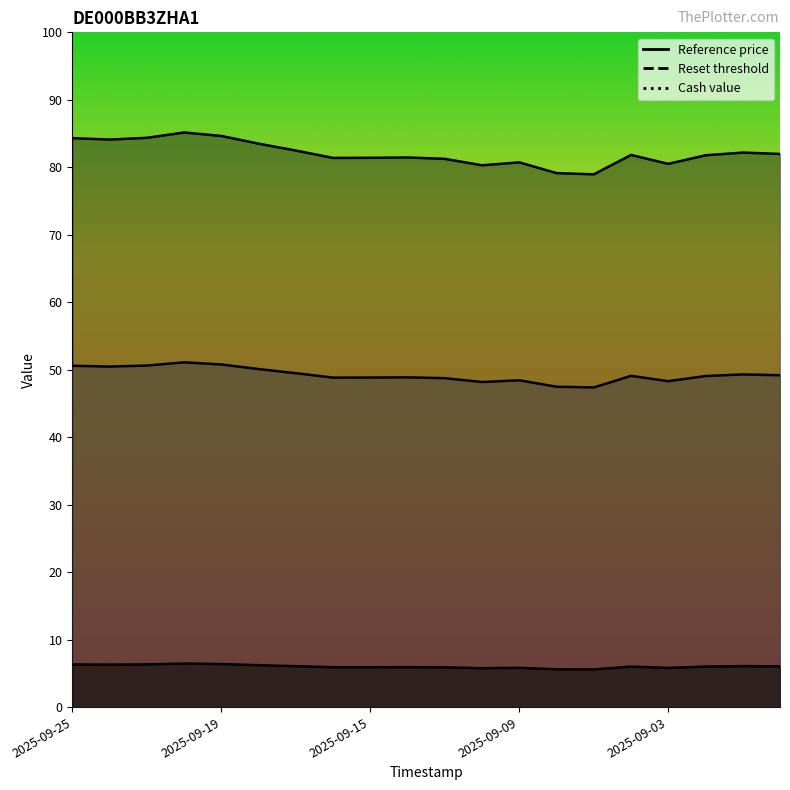

What is the highest value of the Reset threshold series?

85.2